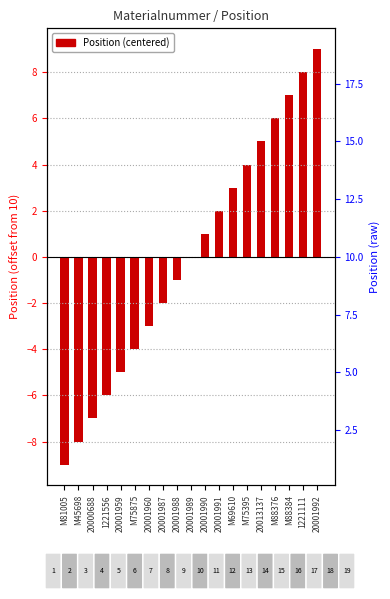

How many negative values are there?

9